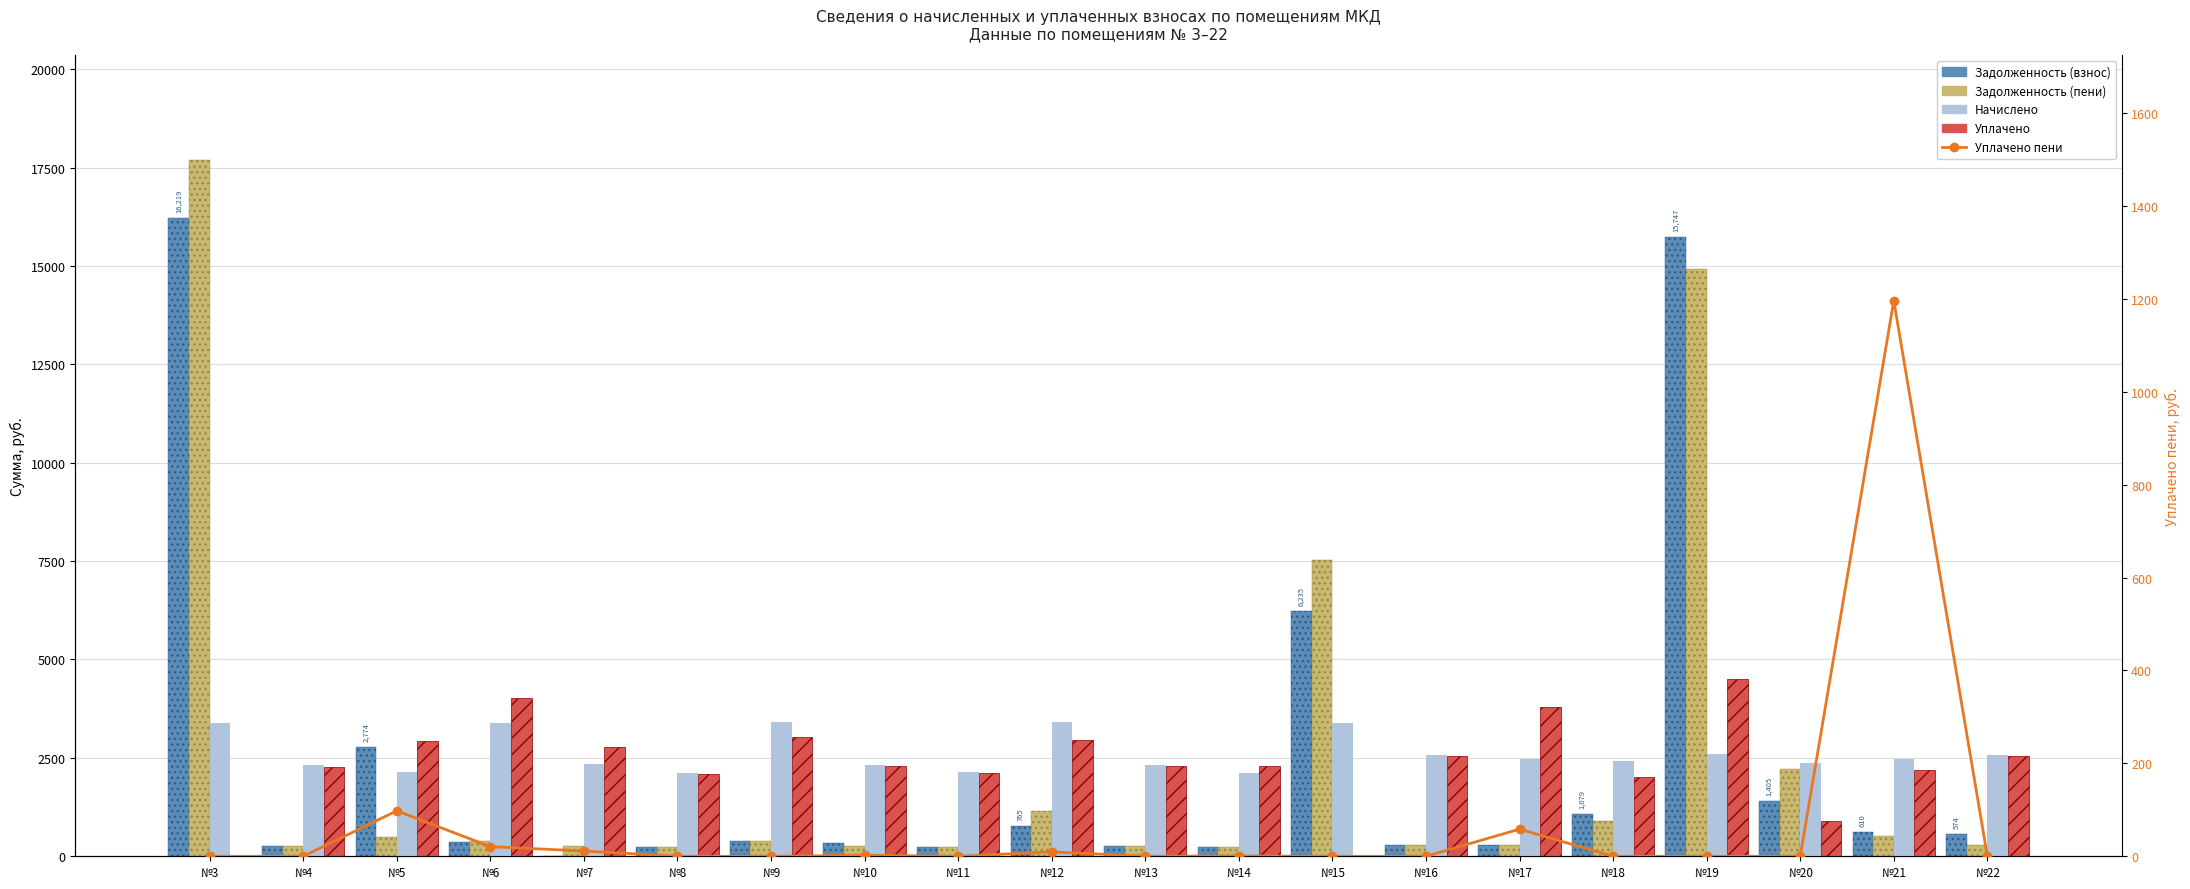

What is the value of the Уплачено bar at the 10th from the left?

2961.1